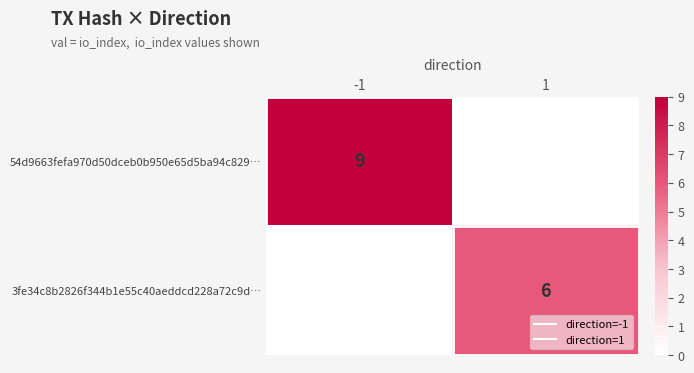

What is the greatest value displayed?

9